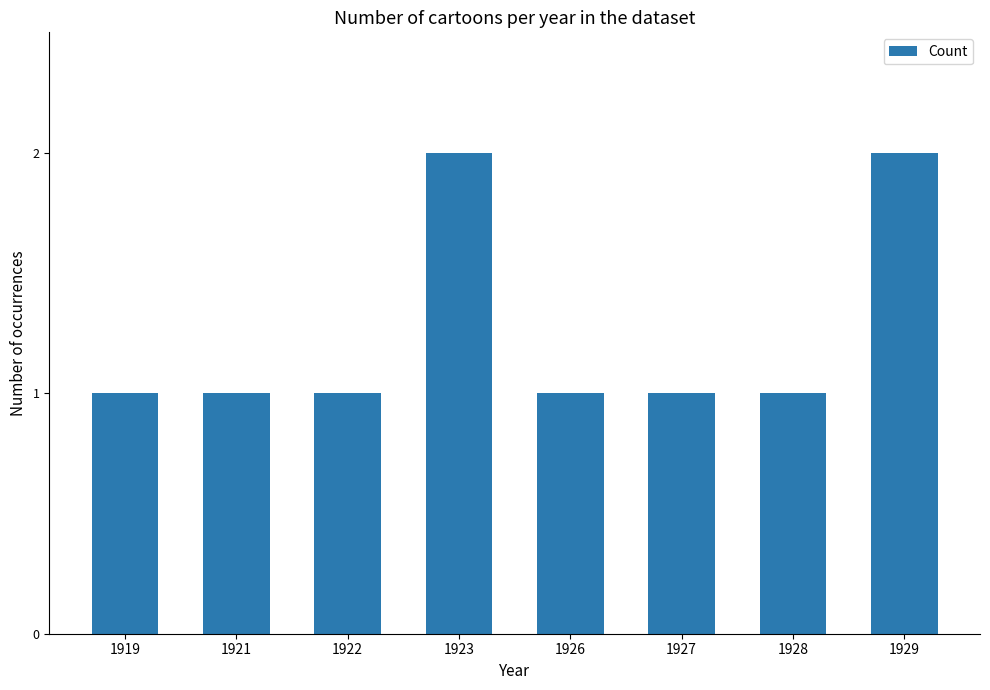

What is the change in value from 1921 to 1923?

+1